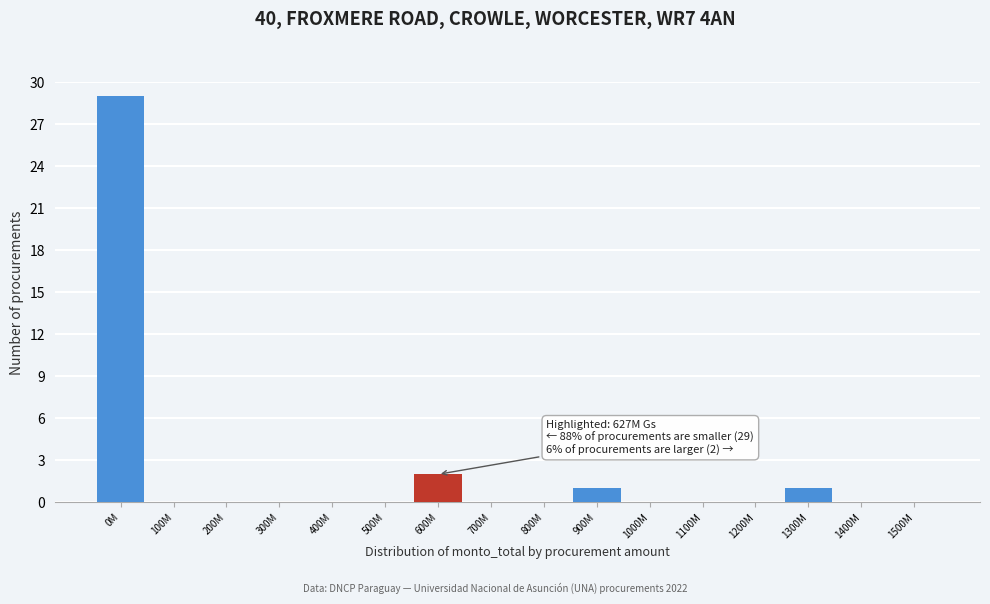

Reading left to right, transcribe all the data shown in this chart.

0M=29	100M=0	200M=0	300M=0	400M=0	500M=0	600M=2	700M=0	800M=0	900M=1	1000M=0	1100M=0	1200M=0	1300M=1	1400M=0	1500M=0